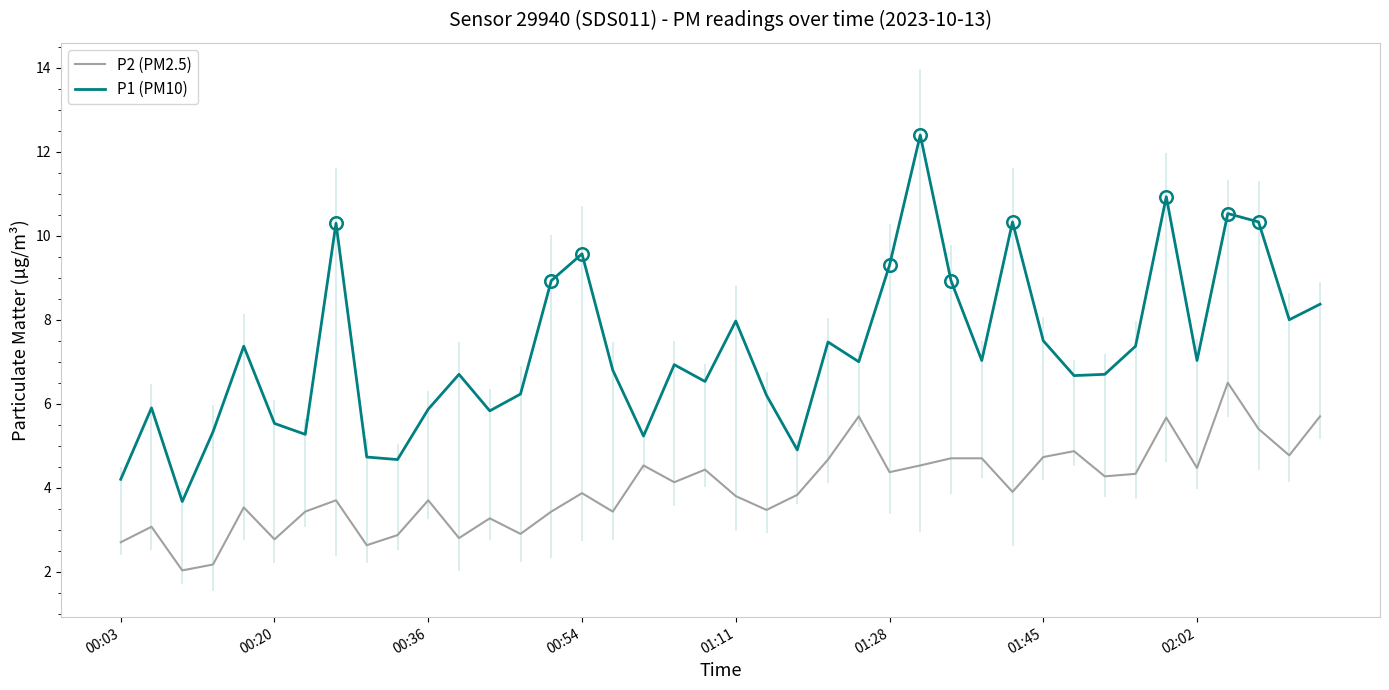

Reading left to right, what are all the values shown in this chart?

P2 (PM2.5): 2.7	3.1	2.0	2.2	3.5	2.8	3.4	3.7	2.6	2.9	3.7	2.8	3.3	2.9	3.4	3.9	3.4	4.5	4.1	4.4	3.8	3.5	3.8	4.7	5.7	4.4	4.5	4.7	4.7	3.9	4.7	4.9	4.3	4.3	5.7	4.5	6.5	5.4	4.8	5.7
P1 (PM10): 4.2	5.9	3.7	5.3	7.4	5.5	5.3	10.3	4.7	4.7	5.9	6.7	5.8	6.2	8.9	9.6	6.8	5.2	6.9	6.5	8.0	6.2	4.9	7.5	7.0	9.3	12.4	8.9	7.0	10.3	7.5	6.7	6.7	7.4	10.9	7.0	10.5	10.3	8.0	8.4